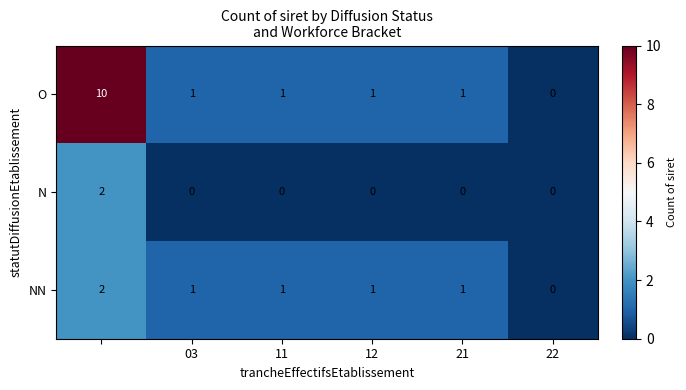

How many data points in NN are less than 1?

1